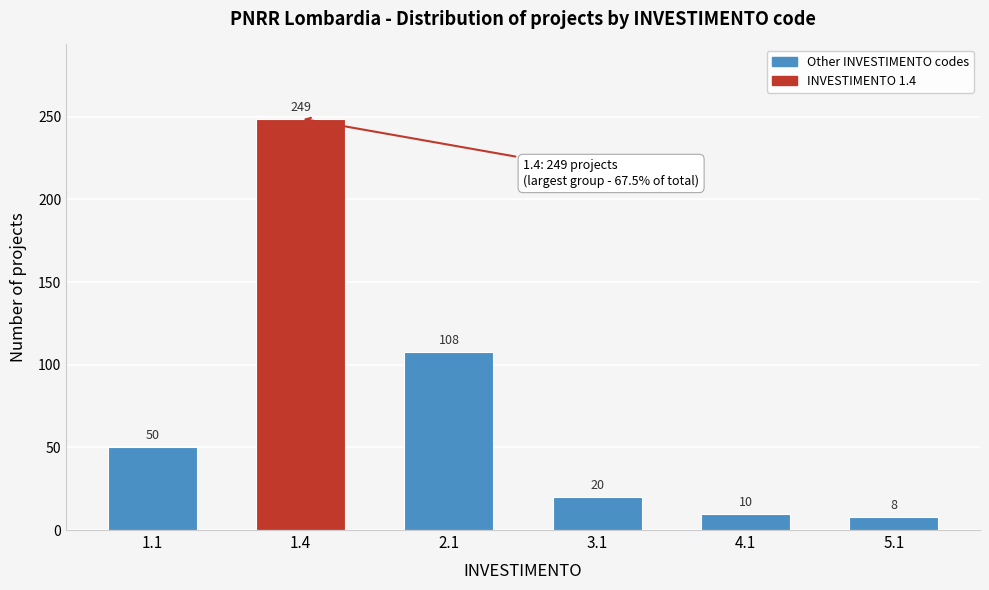

Reading left to right, transcribe all the data shown in this chart.

1.1=50	1.4=249	2.1=108	3.1=20	4.1=10	5.1=8